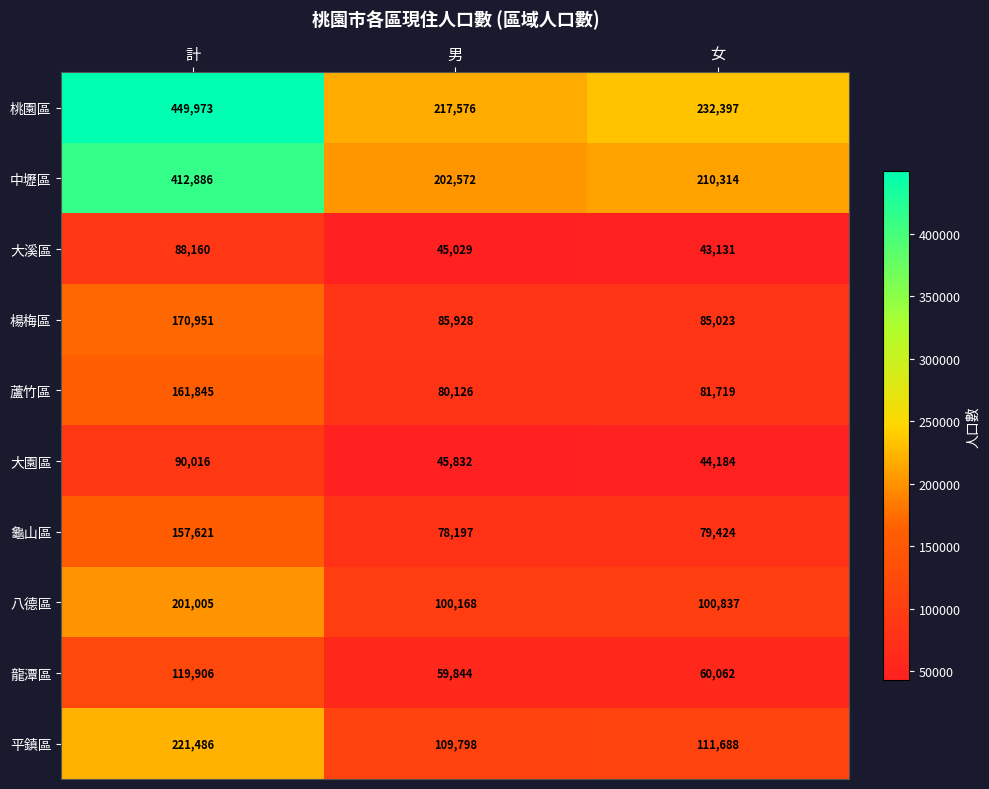

At how many categories does at least one series exceed 227140?

2